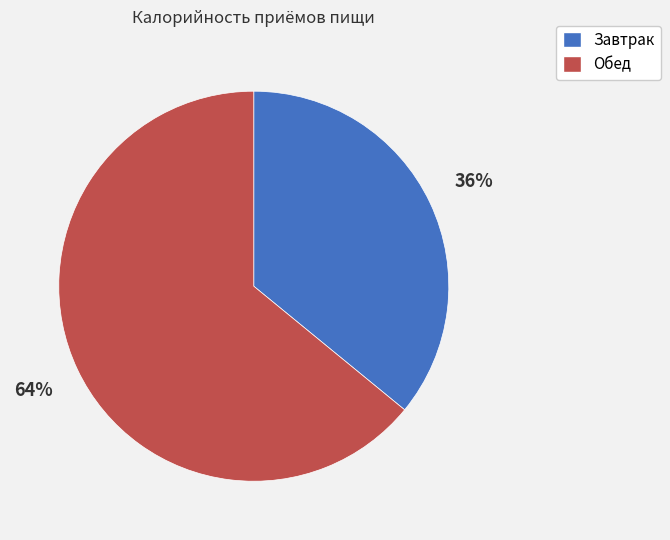

Which category has the smallest portion of the pie?

Завтрак